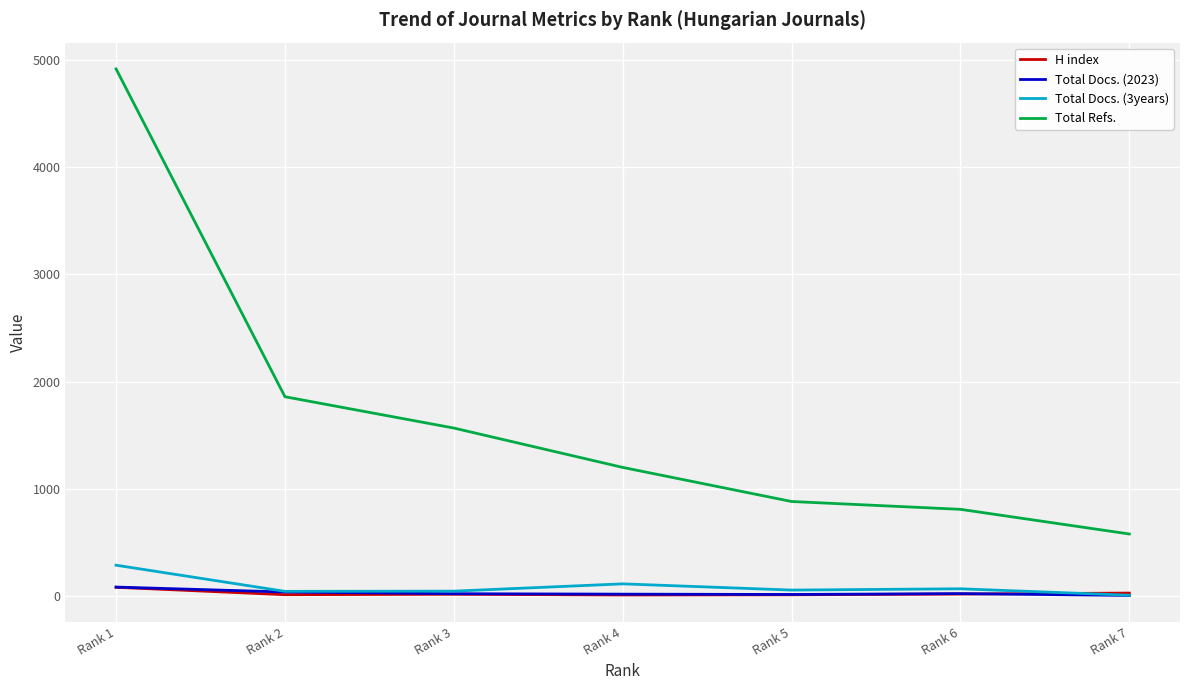

Which category has the highest value in the Total Docs. (3years) series?

Rank 1